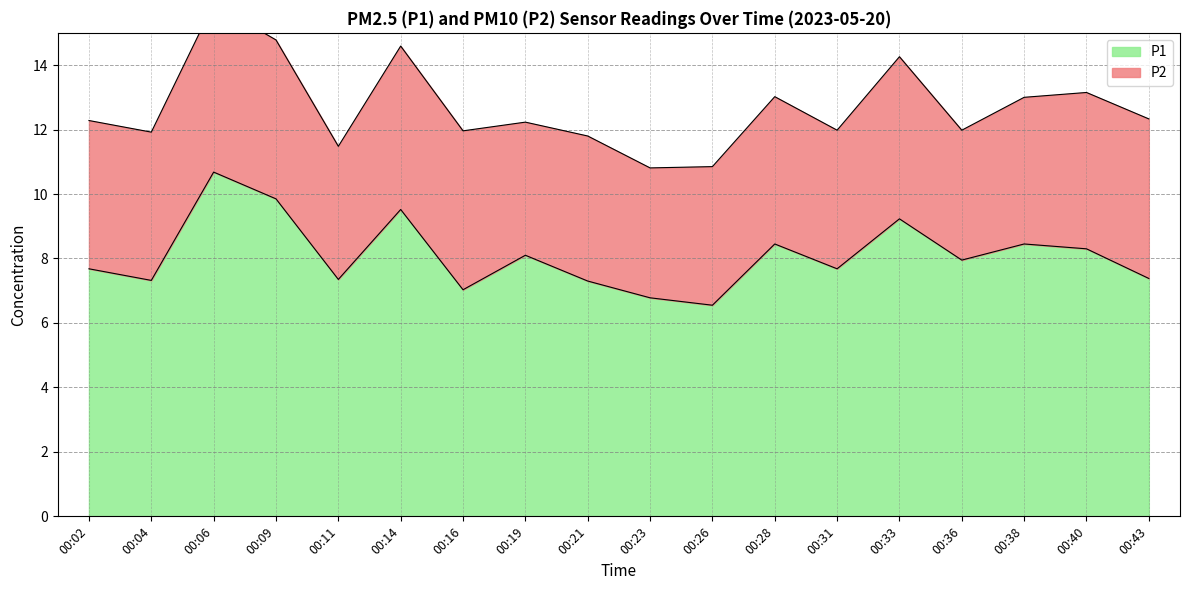

Is it true that the value at 00:16 is 7.0?

True